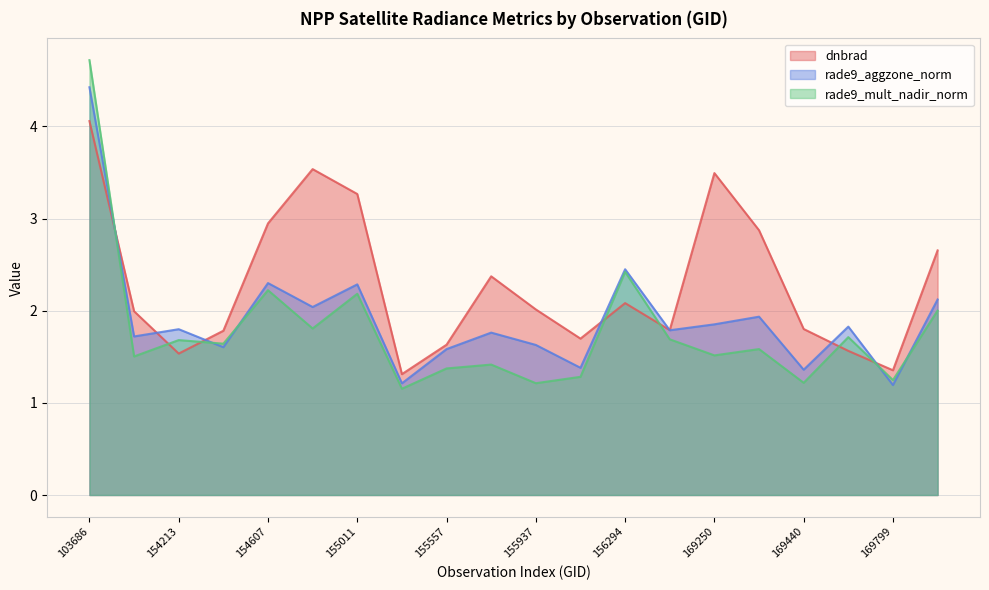

What is the greatest value displayed?

4.7